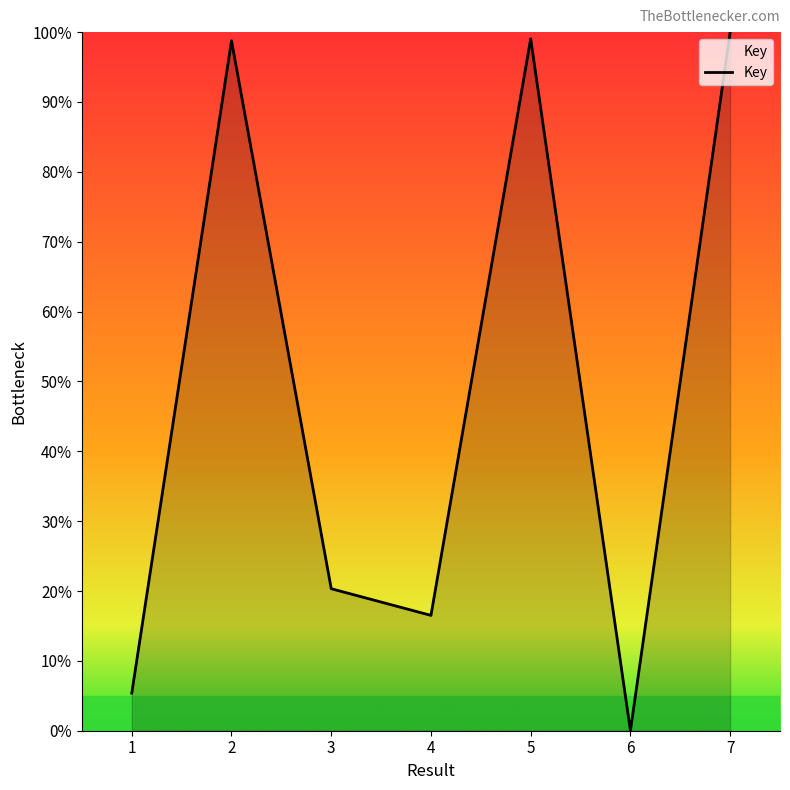

What is the maximum value shown in the chart?

100.0